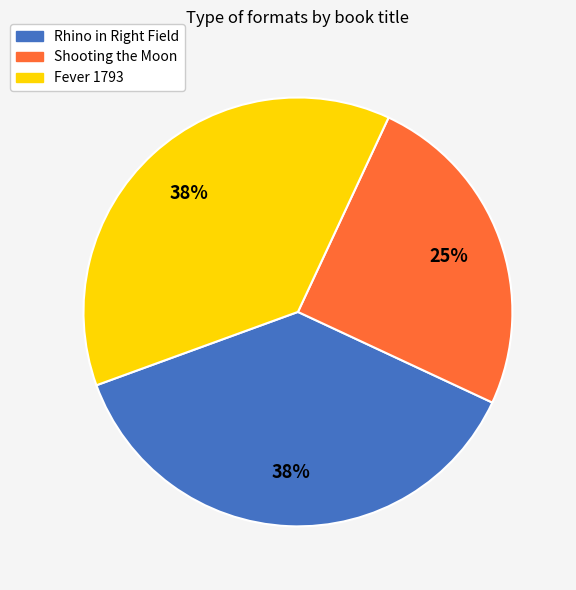

To the nearest percent, what is the average slice percentage?

33%